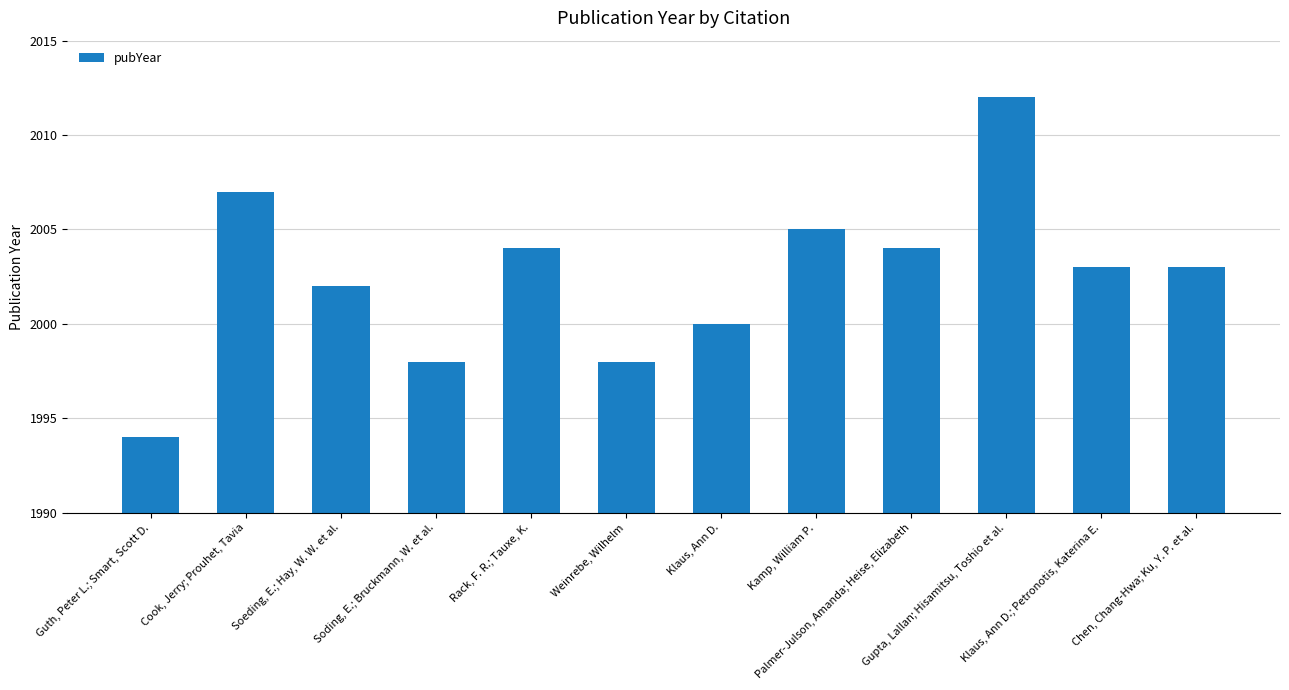

Read the value at Soeding, E.; Hay, W. W. et al..

2002